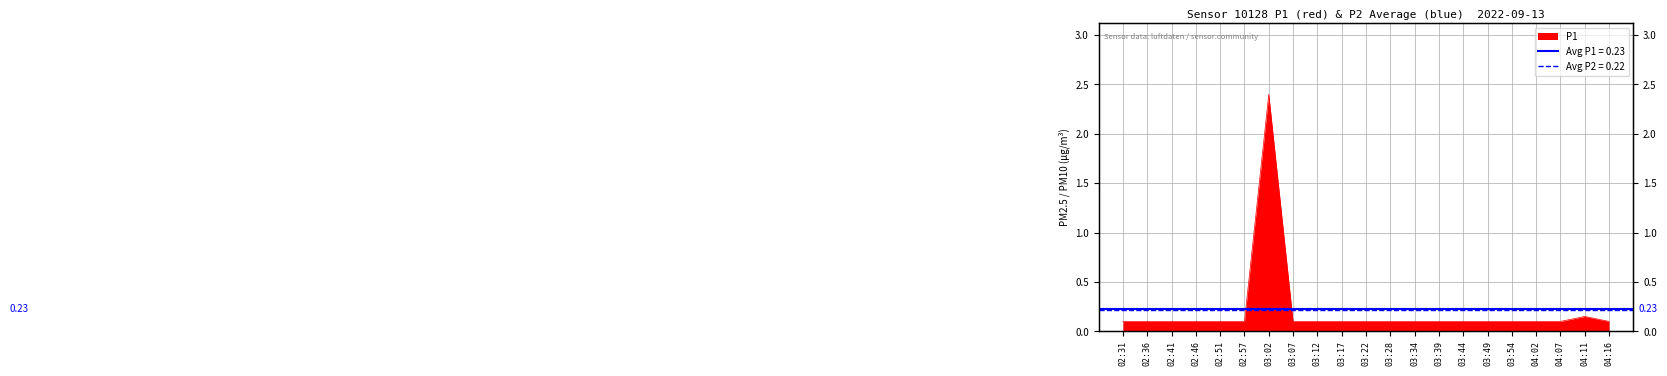

At which category does the chart reach its minimum across all series?

02:31